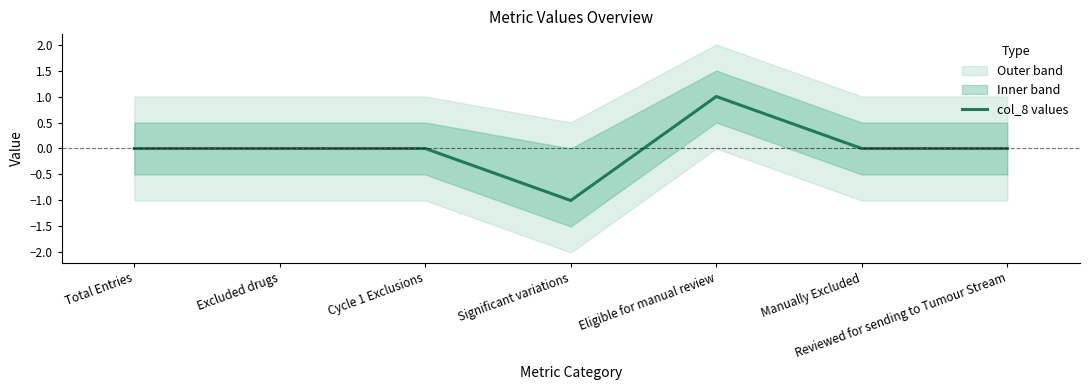

Reading left to right, list all the values displayed in this chart.

0	0	0	-1	1	0	0